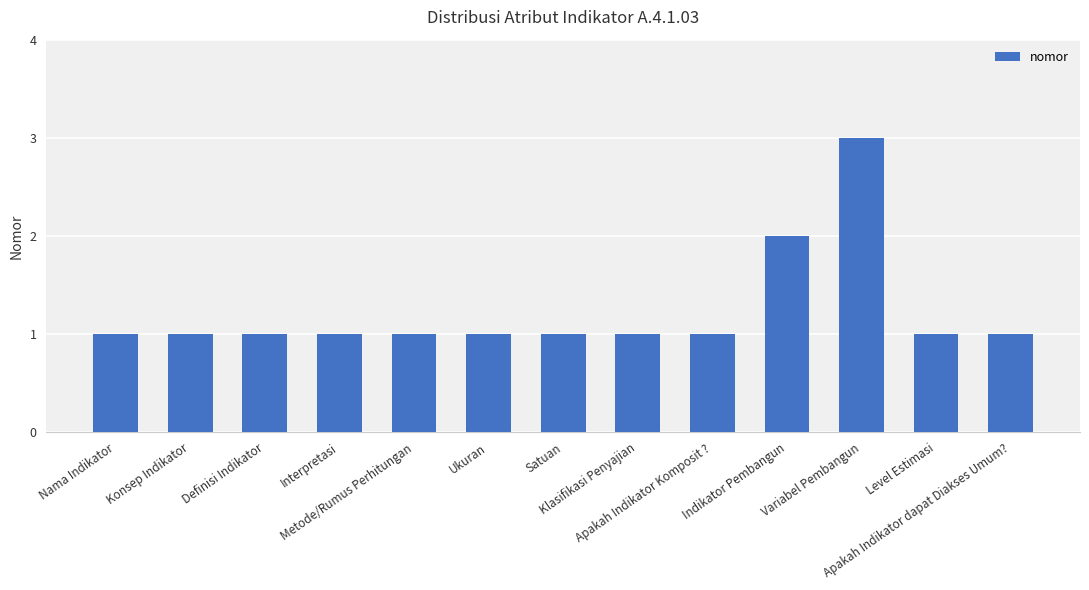

What is the value of the 13th bar from the left?

1